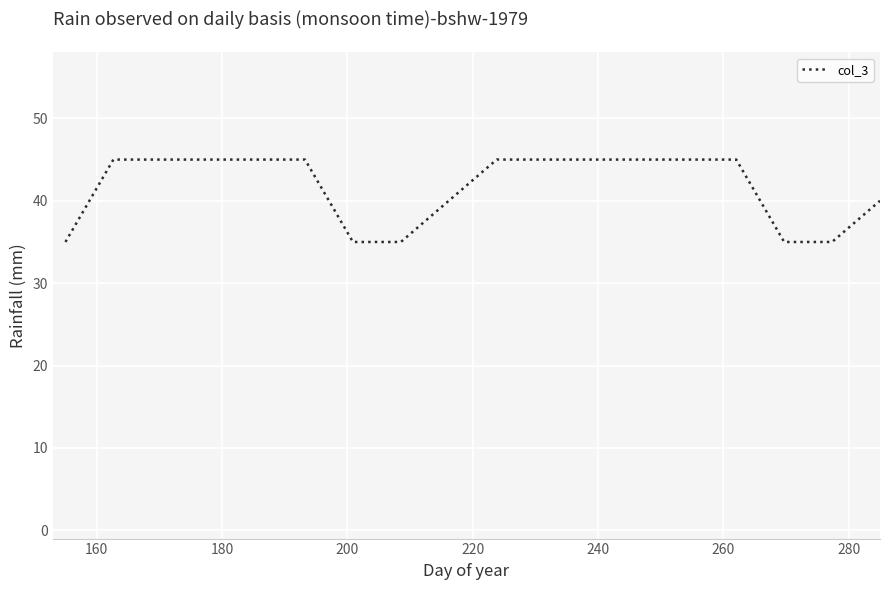

What is the difference between the maximum and minimum values?

10